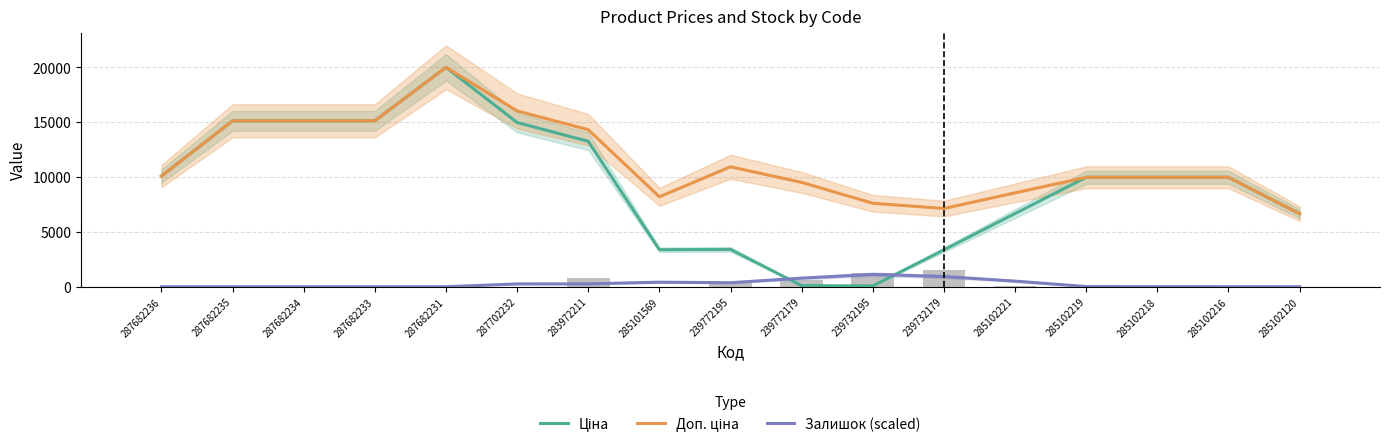

How many series are shown in this chart?

3